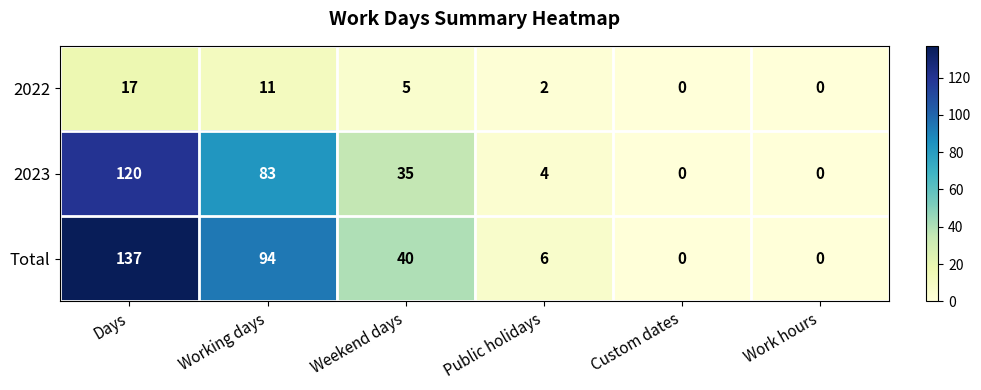

Where is Total nearest to the value 68?

Working days